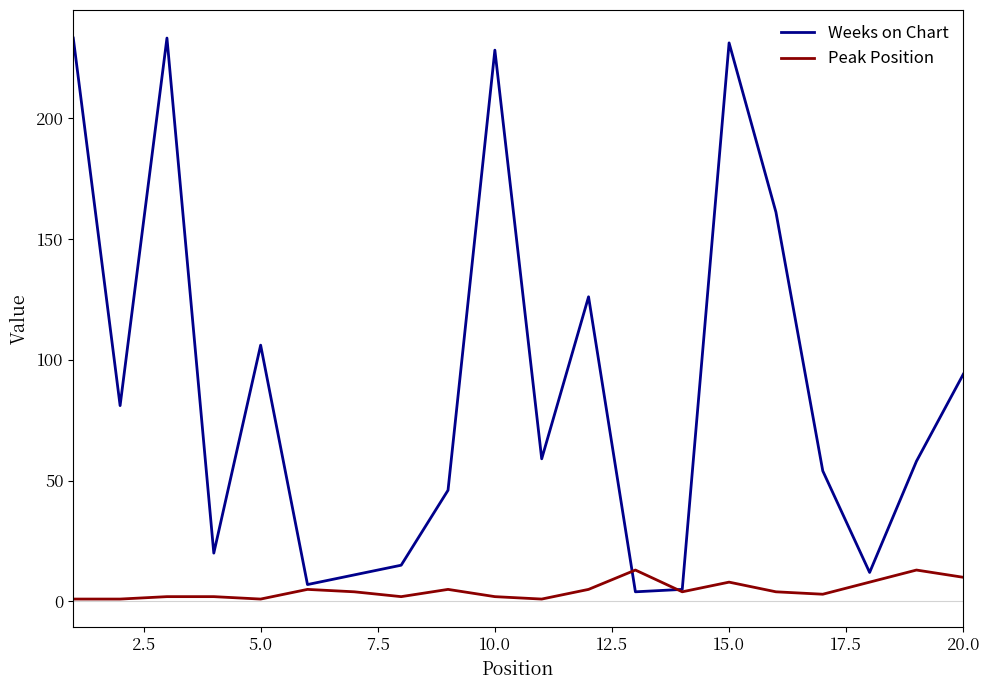

How many lines are shown in the chart?

2